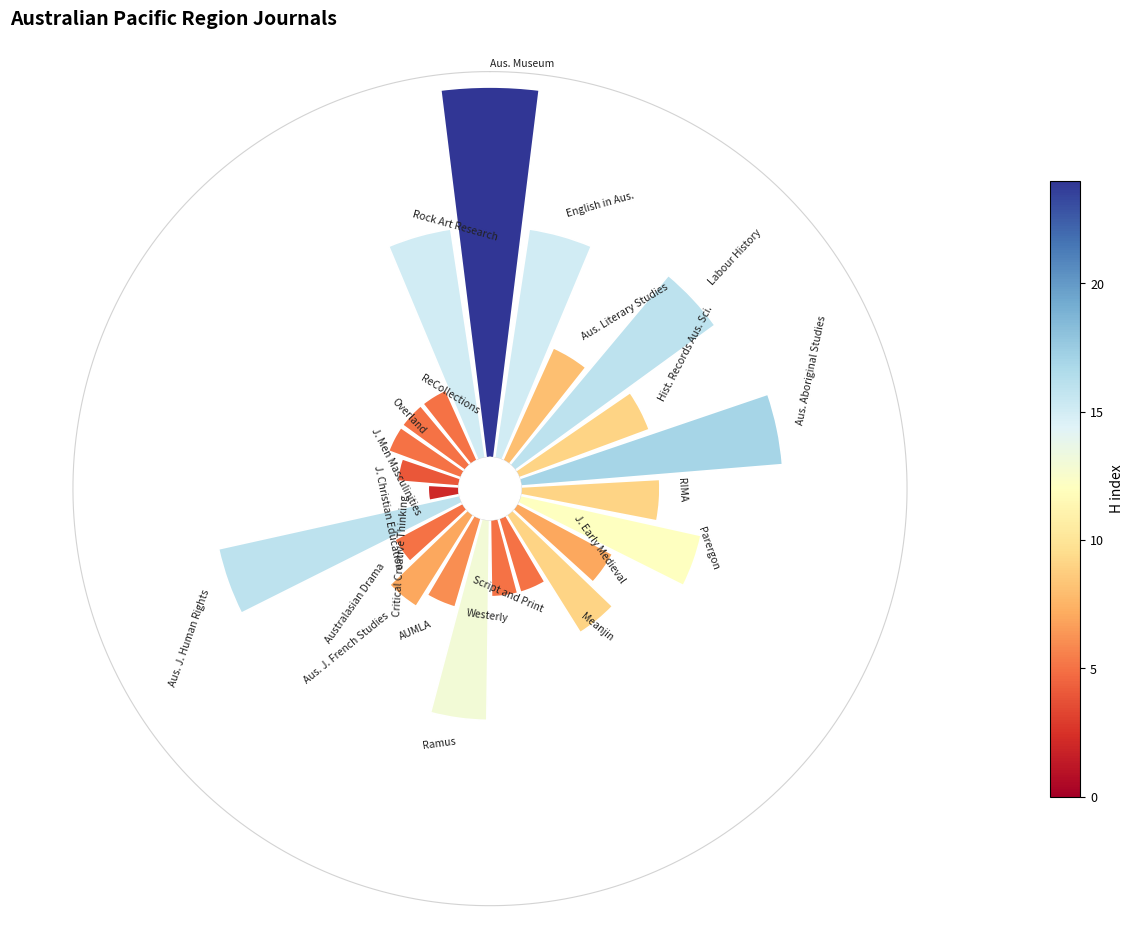

Count the number of slices in the pie.

23